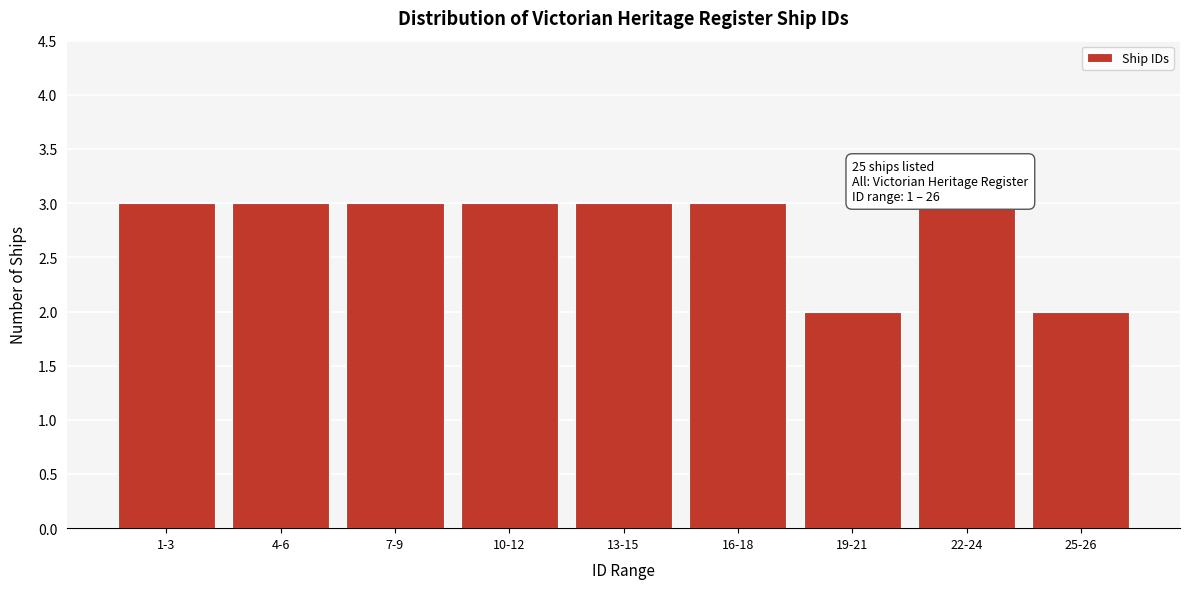

Reading right to left, transcribe all the data shown in this chart.

2	3	2	3	3	3	3	3	3